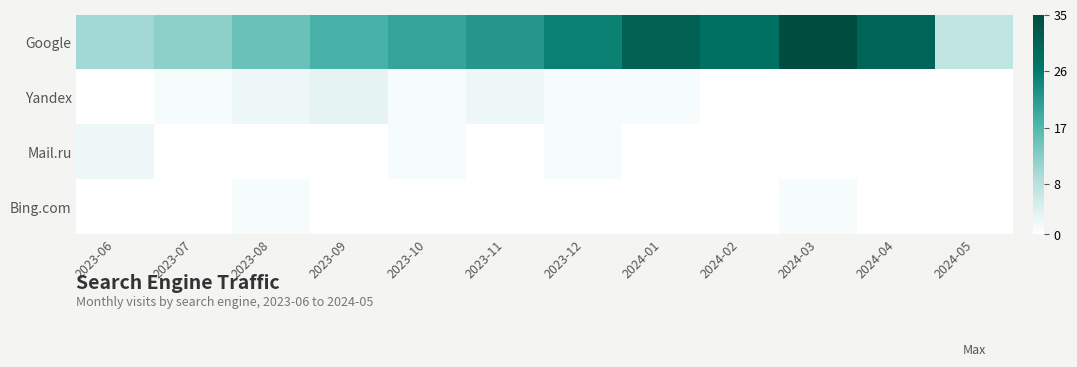

Rank the series by their maximum value, from highest to lowest.

Google, Yandex, Mail.ru, Bing.com